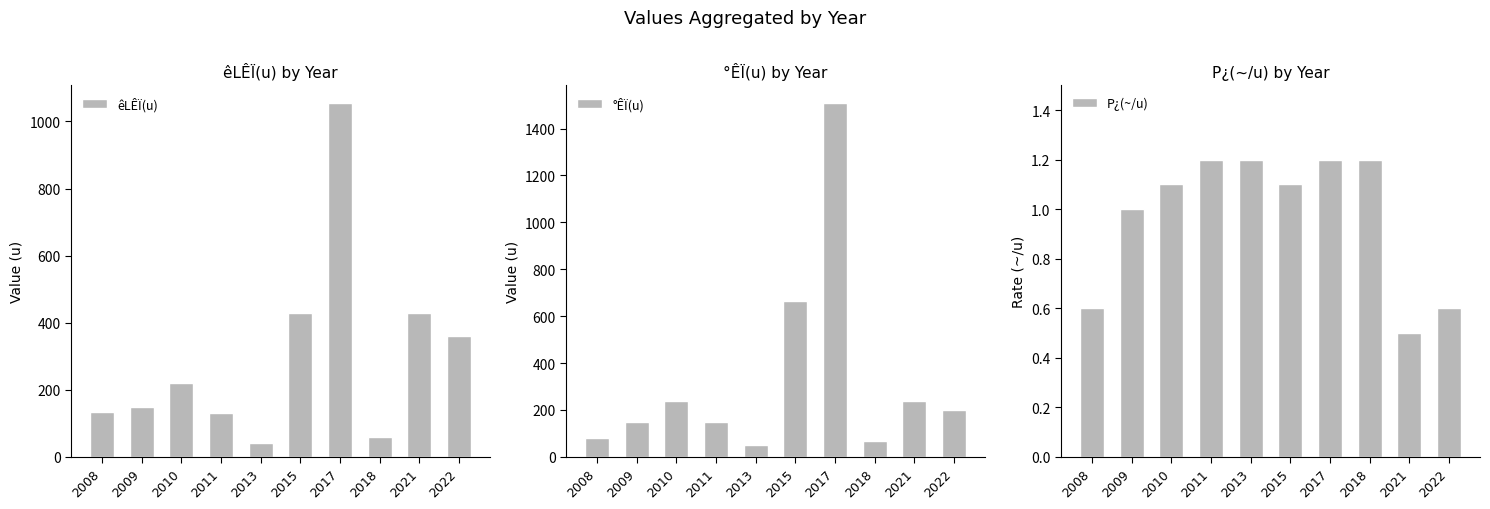

True or false: P¿(~/u) has a value of 0.3 at 2013.

False